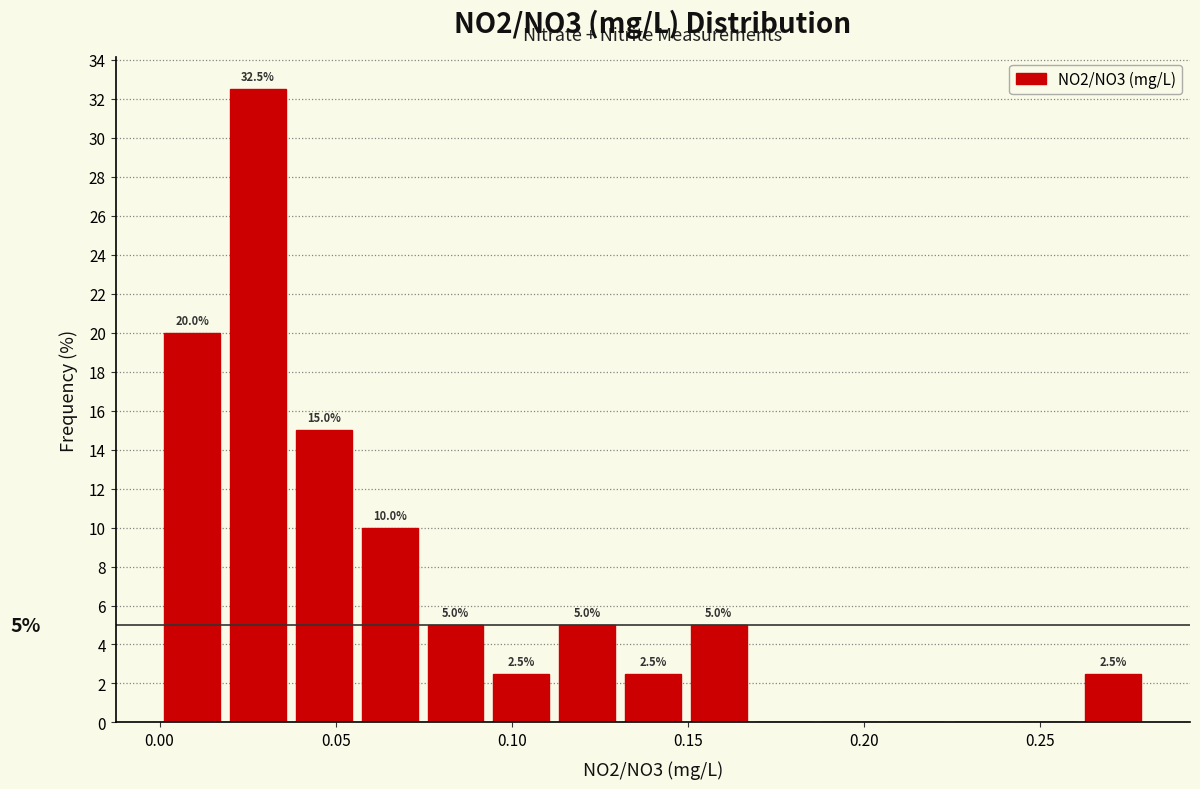

Read against the x-axis, roughly where is the centre of the tallest bar?

0.030